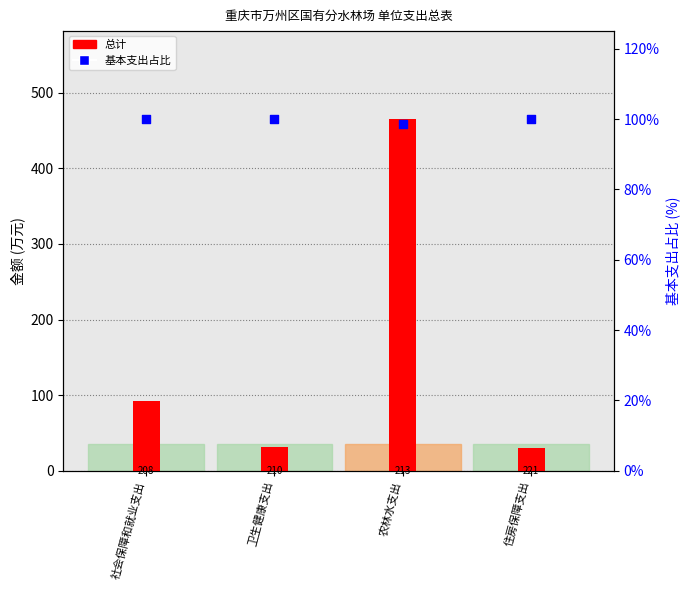

Which series has the widest spread of Y values?

总计